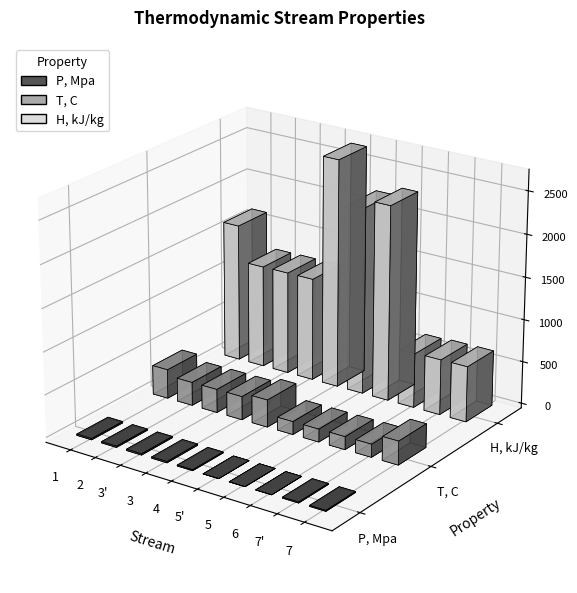

Reading right to left, what are all the values shown in this chart?

P, Mpa: 7=11.6	7'=11.6	6=0.5	5=0.5	5'=0.5	4=11.6	3=15.5	3'=15.5	2=15.0	1=15.5
T, C: 7=279.0	7'=153.0	6=152.0	5=152.0	5'=152.0	4=322.0	3=276.0	3'=276.0	2=275.0	1=344.0
H, kJ/kg: 7=654.0	7'=652.0	6=640.0	5=2300.0	5'=2200.0	4=2690.0	3=1214.0	3'=1213.0	2=1210.0	1=1630.0